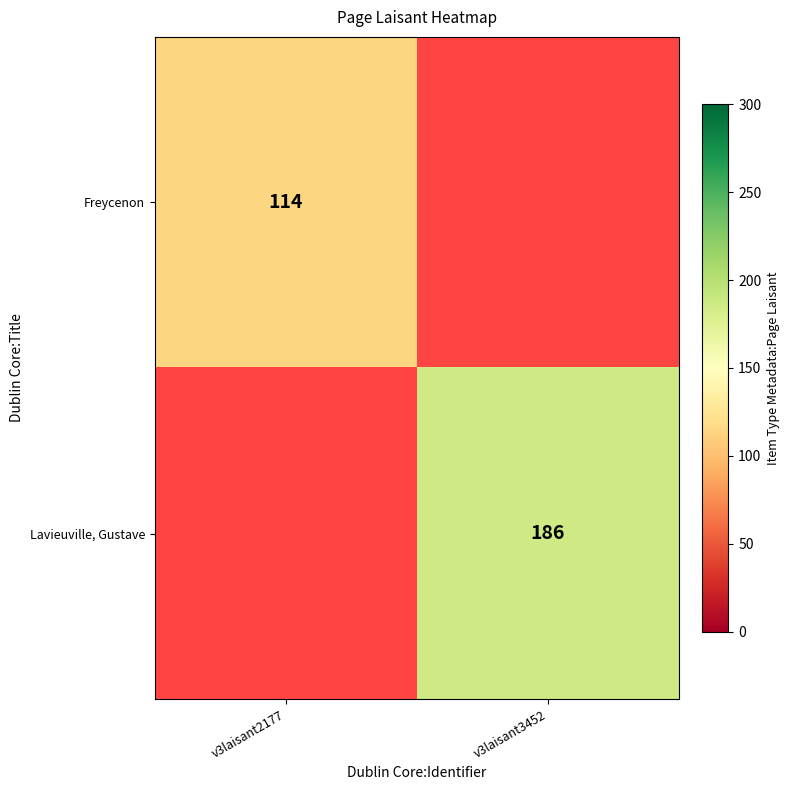

The Lavieuville, Gustave series shows 285 at v3laisant3452. True or false?

False